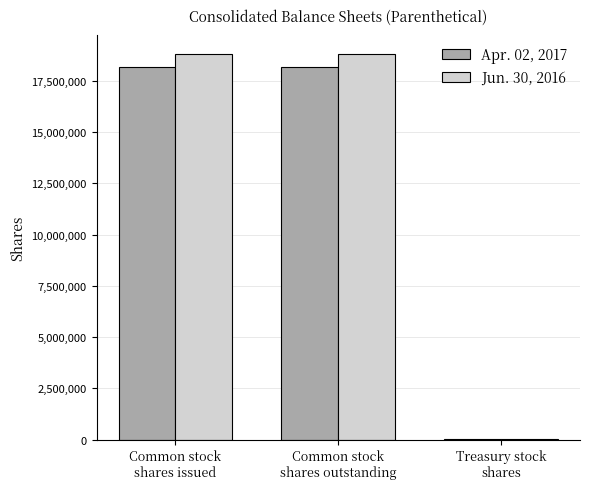

What is the maximum value shown in the chart?

18803910